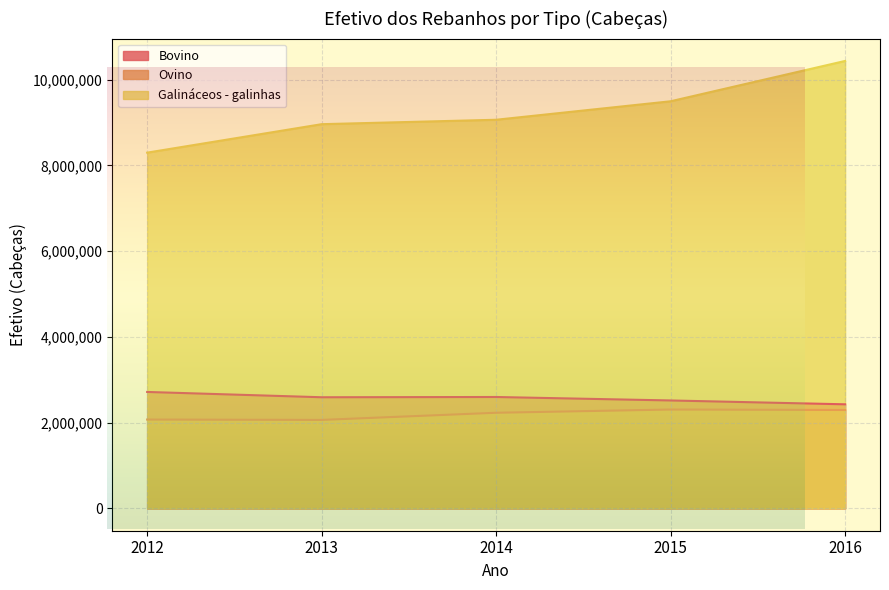

Is it true that Ovino equals 1152791 at 2013?

False